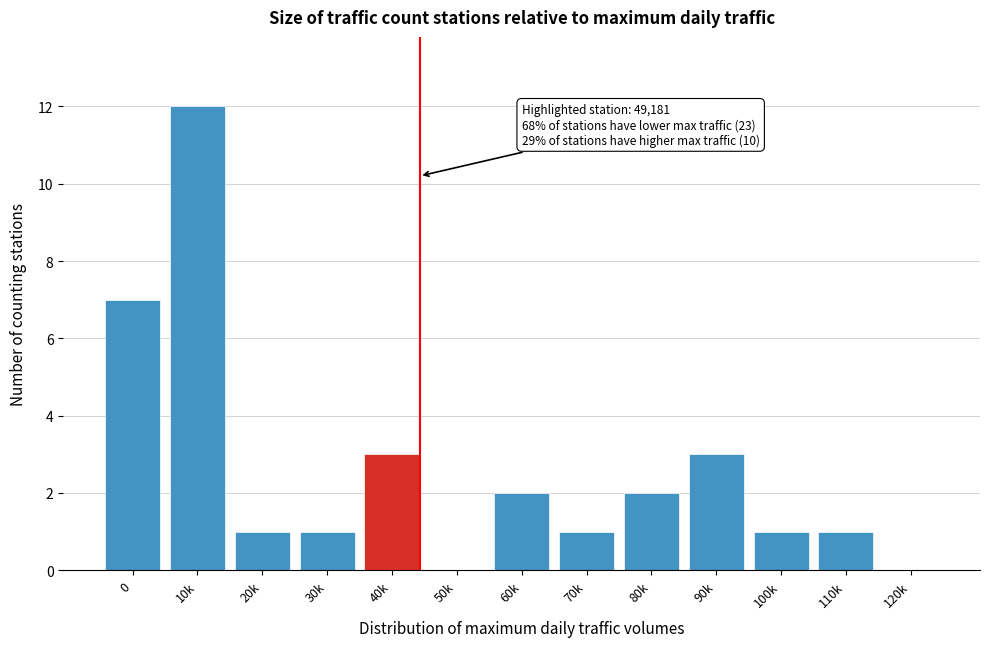

Reading left to right, what are all the values shown in this chart?

0=7	10k=12	20k=1	30k=1	40k=3	50k=0	60k=2	70k=1	80k=2	90k=3	100k=1	110k=1	120k=0